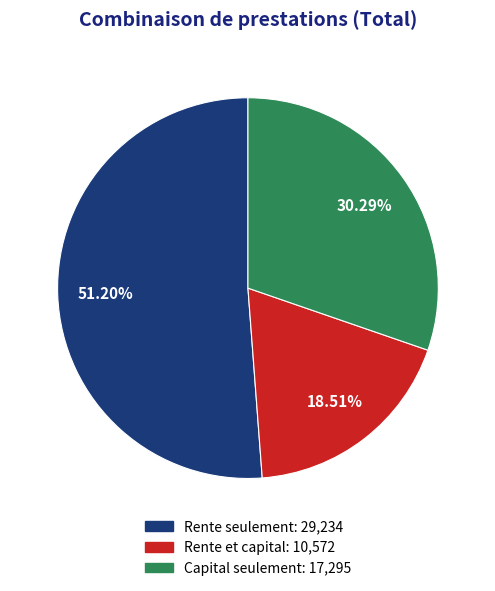

To the nearest percent, what is the average slice percentage?

33%